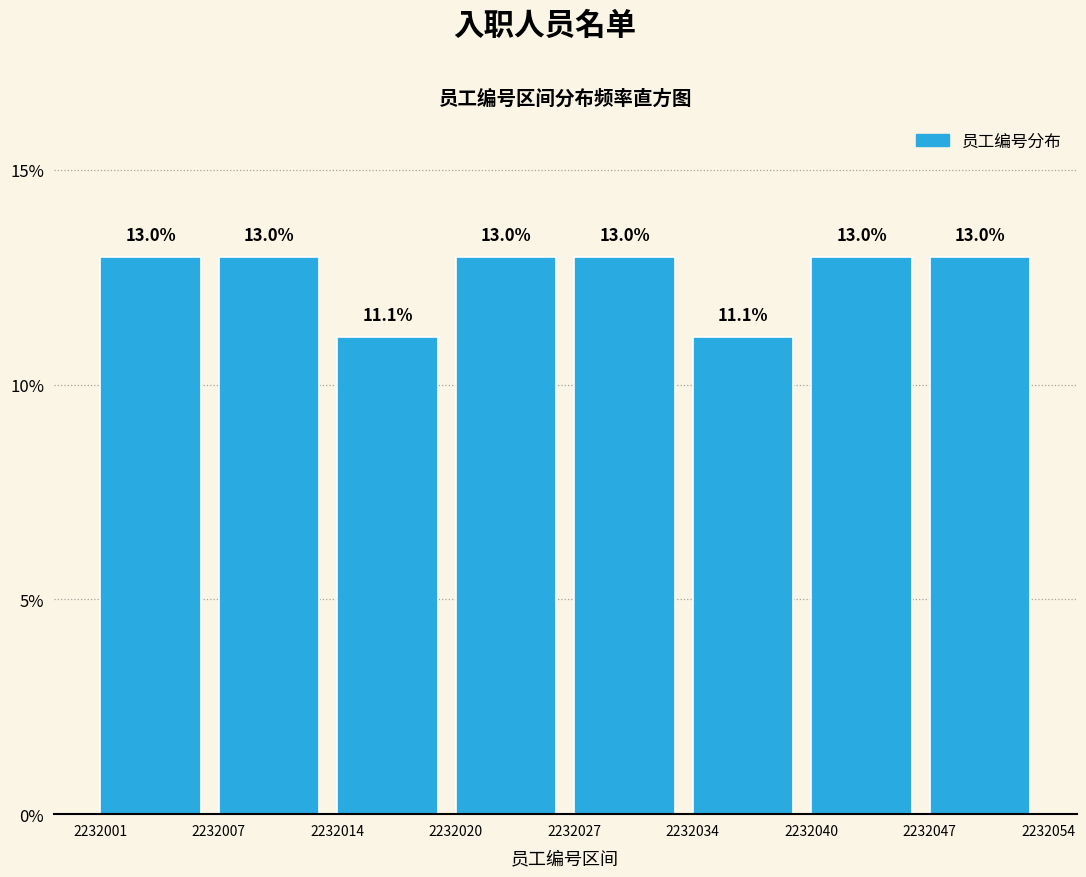

Does the chart contain any negative values?

No